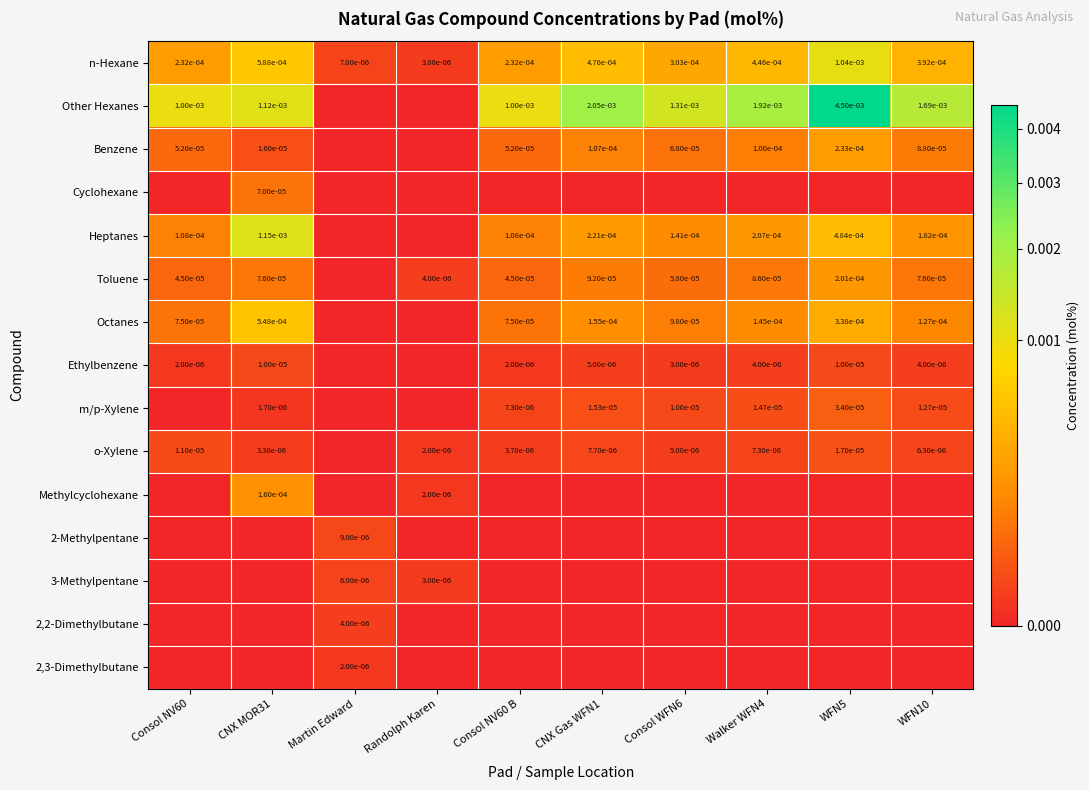

True or false: Other Hexanes has a value of 0.0 at CNX Gas WFN1.

True